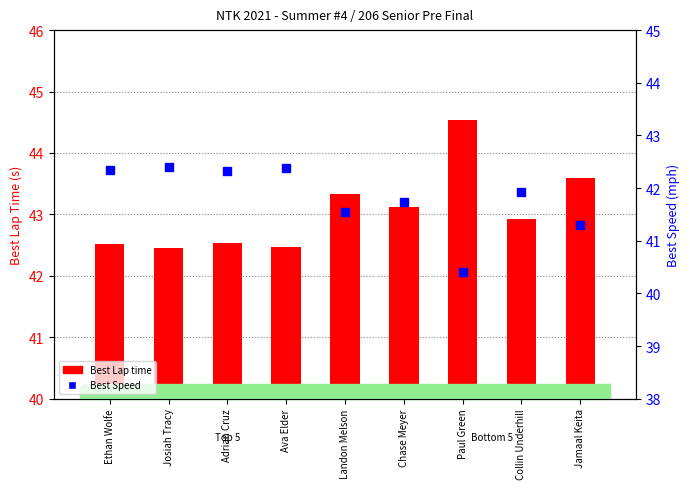

Reading left to right, transcribe all the data shown in this chart.

Best Lap time: 42.5	42.5	42.5	42.5	43.3	43.1	44.5	42.9	43.6
Best Speed: 42.3	42.4	42.3	42.4	41.5	41.7	40.4	41.9	41.3